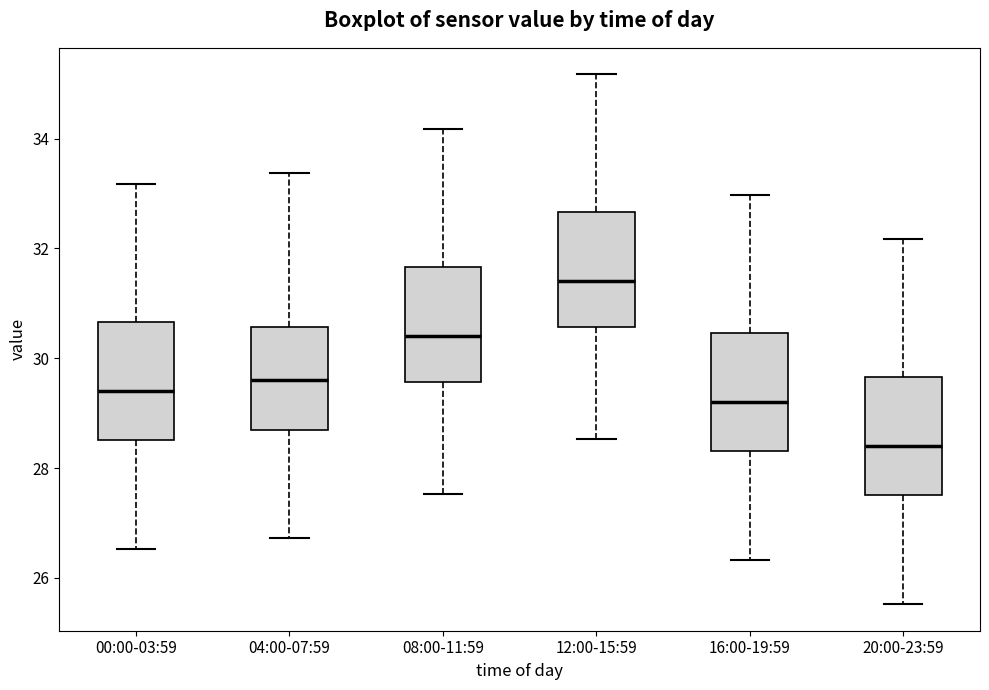

Which box has the lowest median line?

20:00-23:59